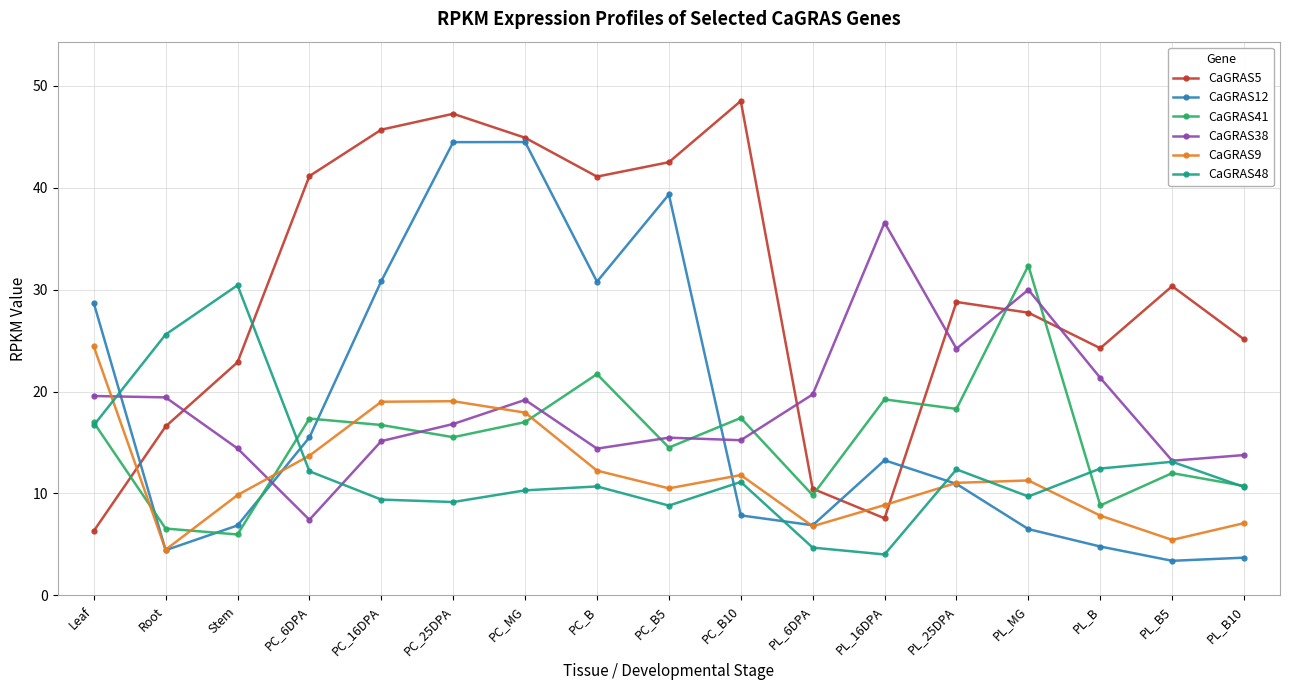

What is the greatest value displayed?

48.5